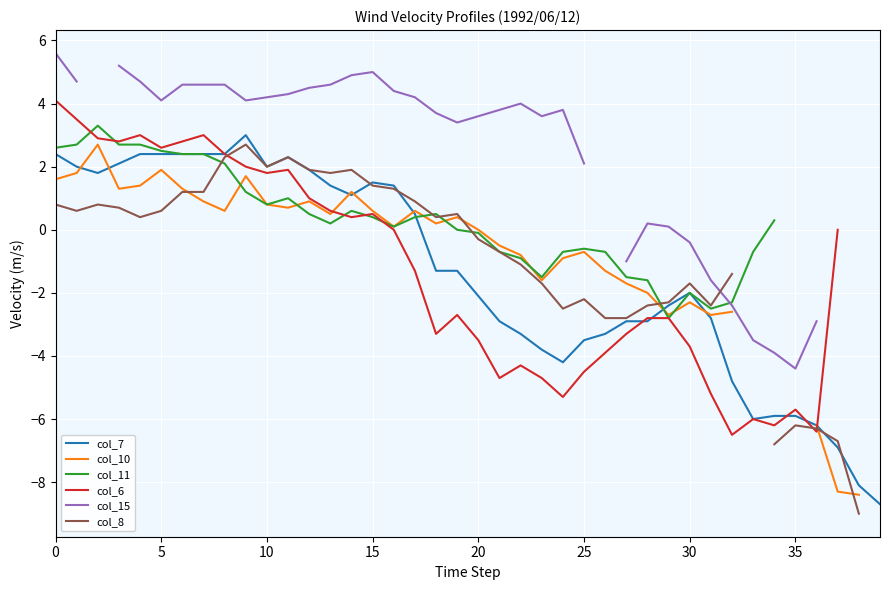

What is the lowest value of the col_7 series?

-8.7